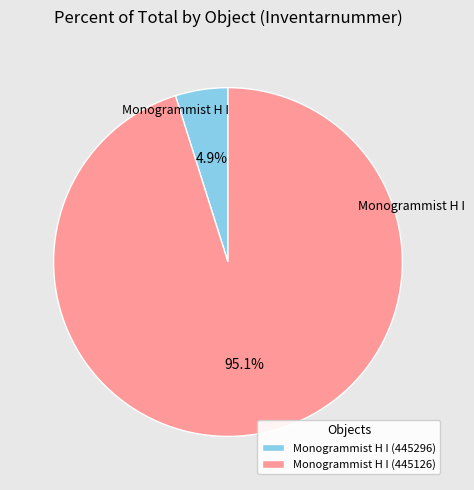

To the nearest percent, what is the average slice percentage?

50%